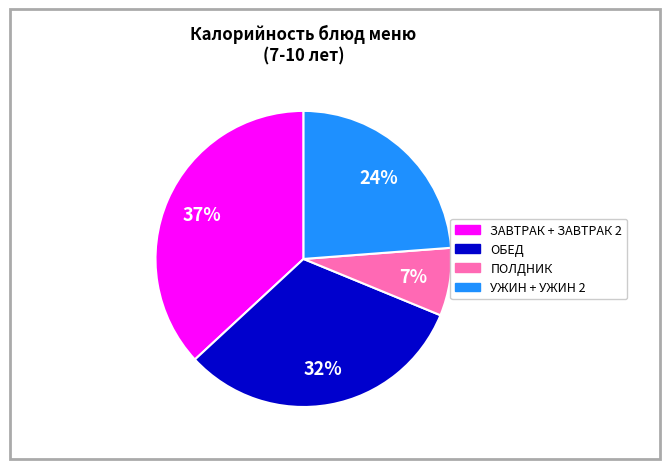

Does any single category account for the majority?

No